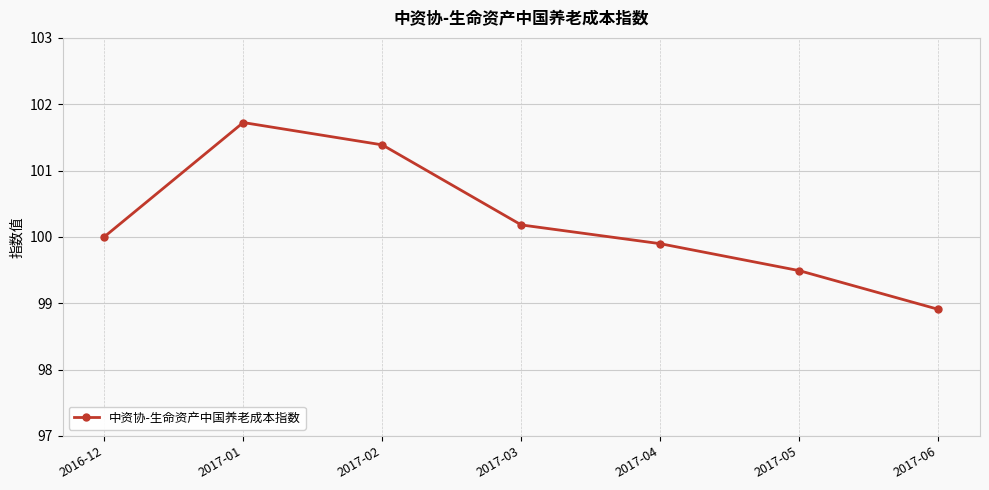

What is the difference between the second highest and second lowest values?

1.9